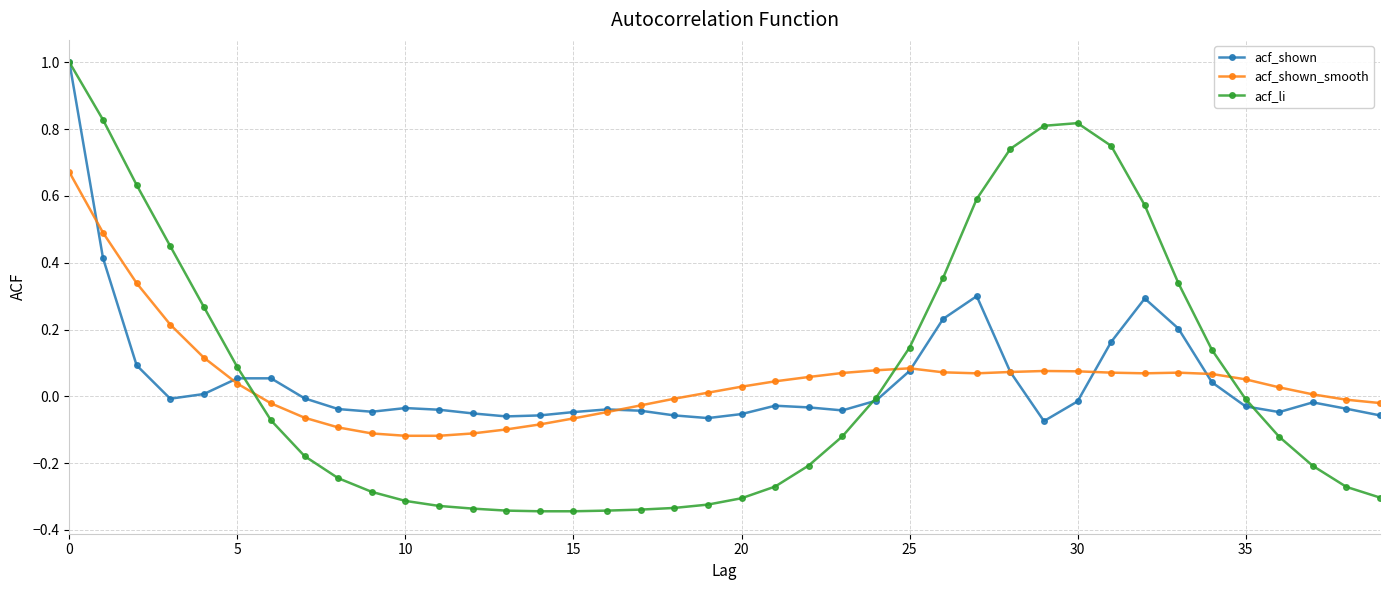

True or false: acf_shown has more than 2 points higher than both neighbors.

True